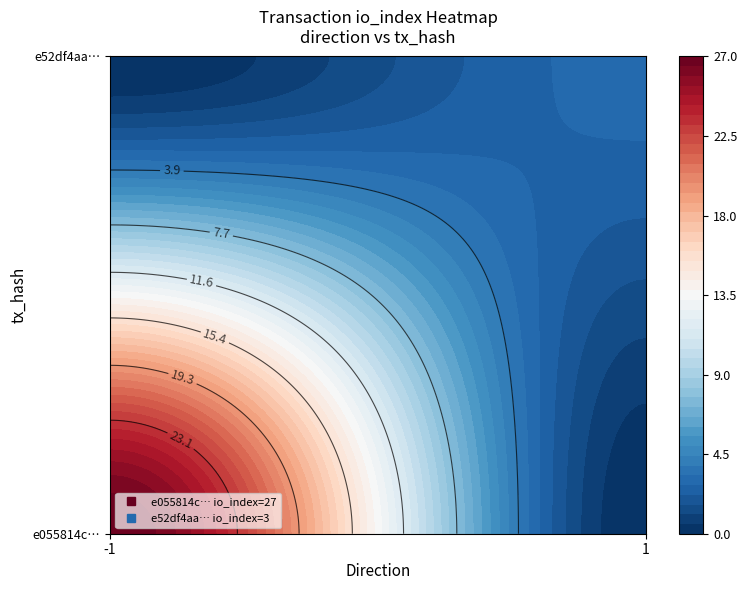

Is the value of e52df4aa18af24036bc6d6a8a0380990d7fba8b at io_index greater than the value of e055814c28645892837abd44c7f576d6bf4b950 at io_index?

No